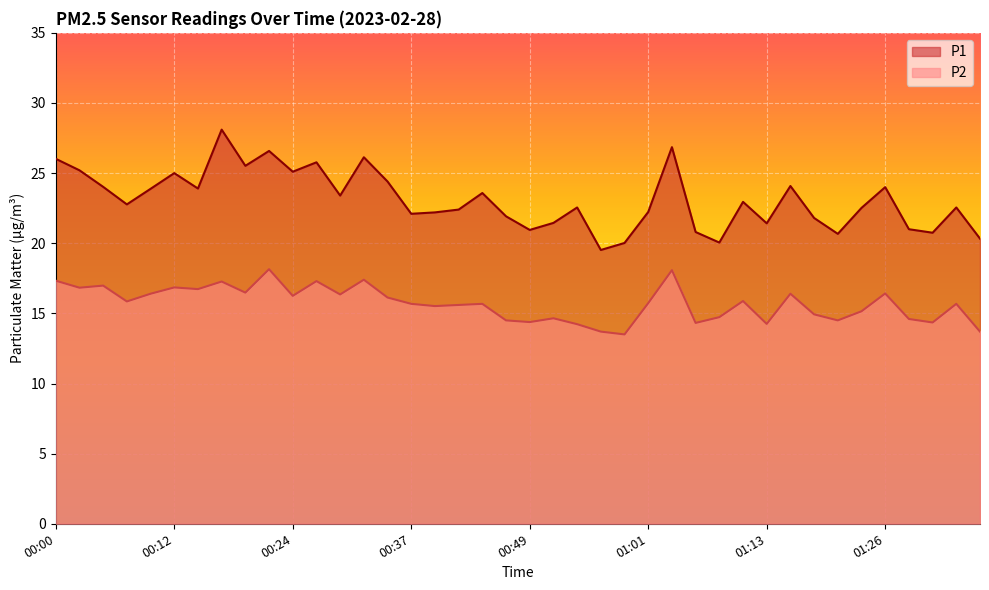

Which series has the largest range (max minus min)?

P1